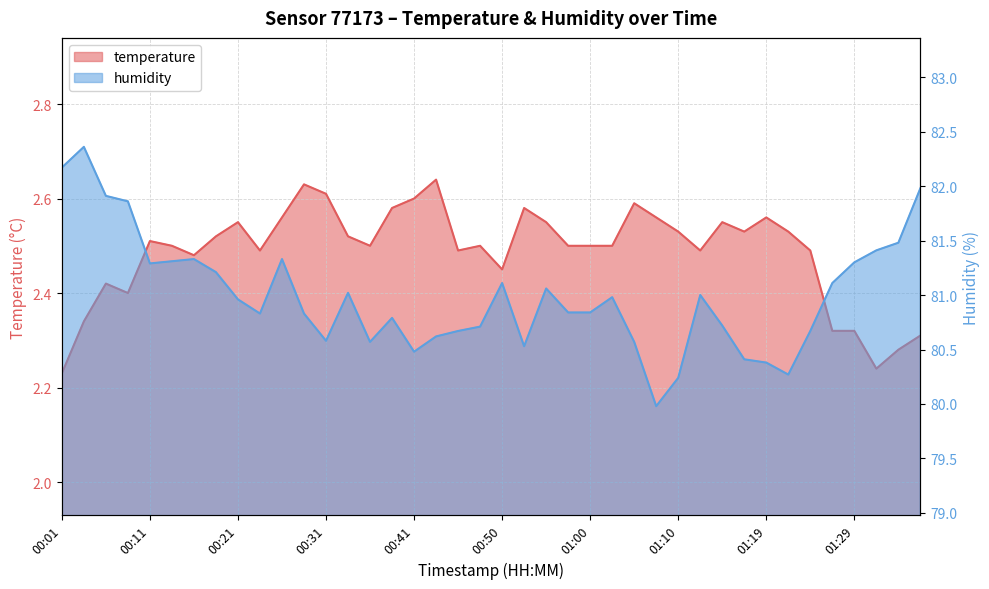

Rank the categories by temperature value from highest to lowest.

00:43, 00:28, 00:31, 00:41, 01:05, 00:38, 00:53, 00:26, 01:07, 01:19, 00:21, 00:55, 01:15, 01:10, 01:17, 01:22, 00:18, 00:33, 00:11, 00:13, 00:36, 00:48, 00:58, 01:00, 01:02, 00:23, 00:45, 01:12, 01:24, 00:16, 00:50, 00:06, 00:08, 00:03, 01:27, 01:29, 01:36, 01:34, 01:32, 00:01